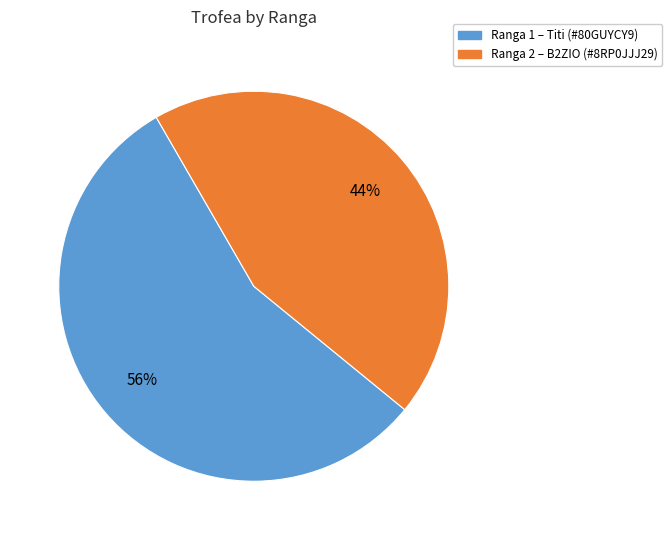

To the nearest percent, what is the difference between the largest and smallest slice percentages?

12%